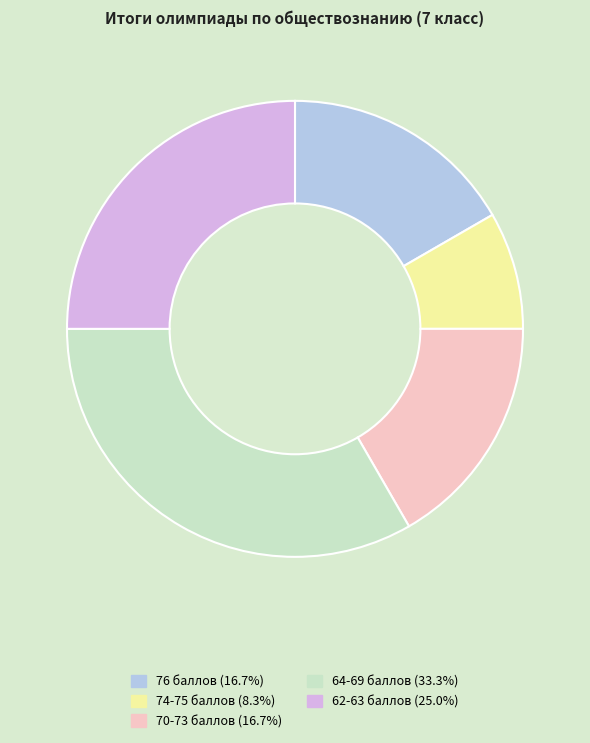

Is there a majority slice in this chart?

No